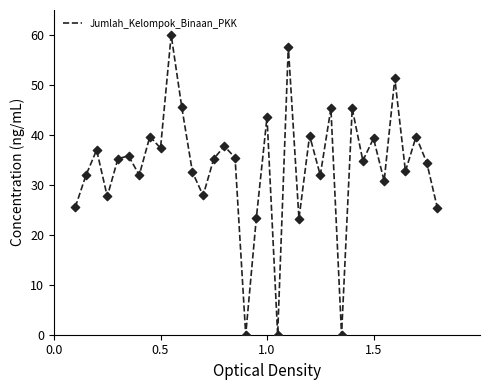

What is the difference between the maximum and minimum values?

60.0